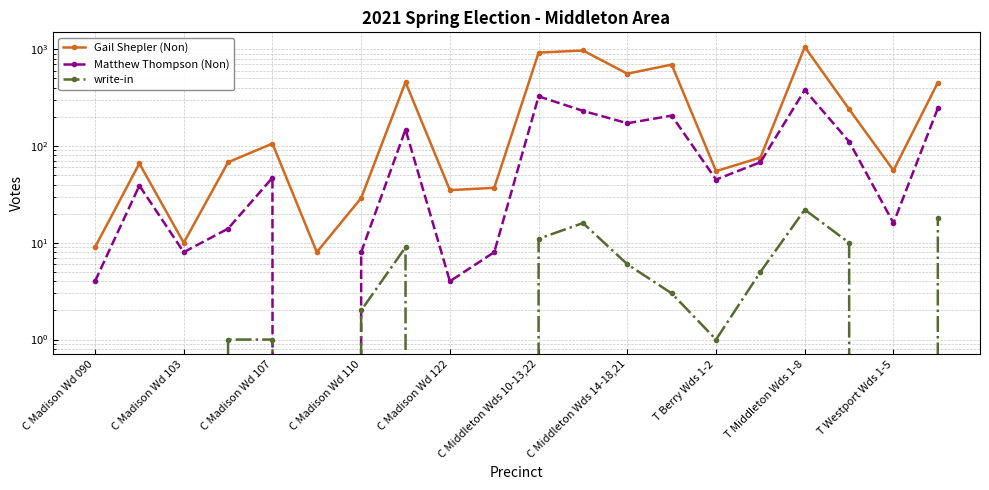

How many values in the Gail Shepler (Non) series exceed 76?

9